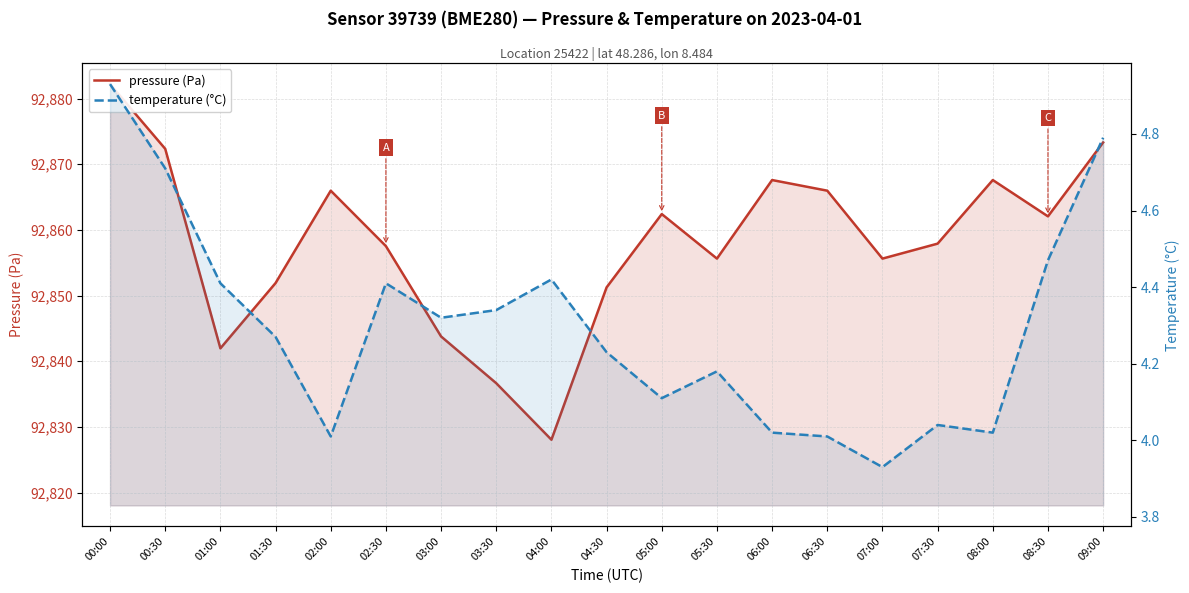

How many lines are shown in the chart?

2